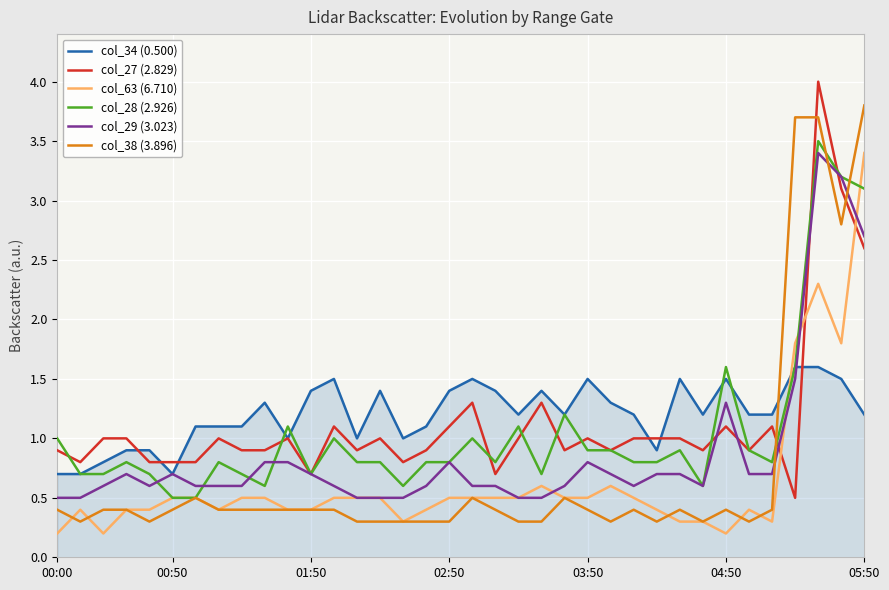

After their last crossing, which series has the higher values: col_38 (3.896) or col_29 (3.023)?

col_38 (3.896)